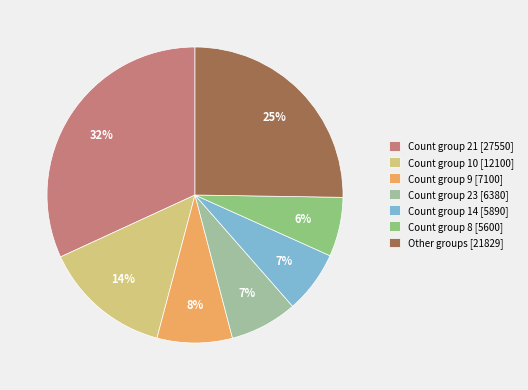

Does any single category account for the majority?

No